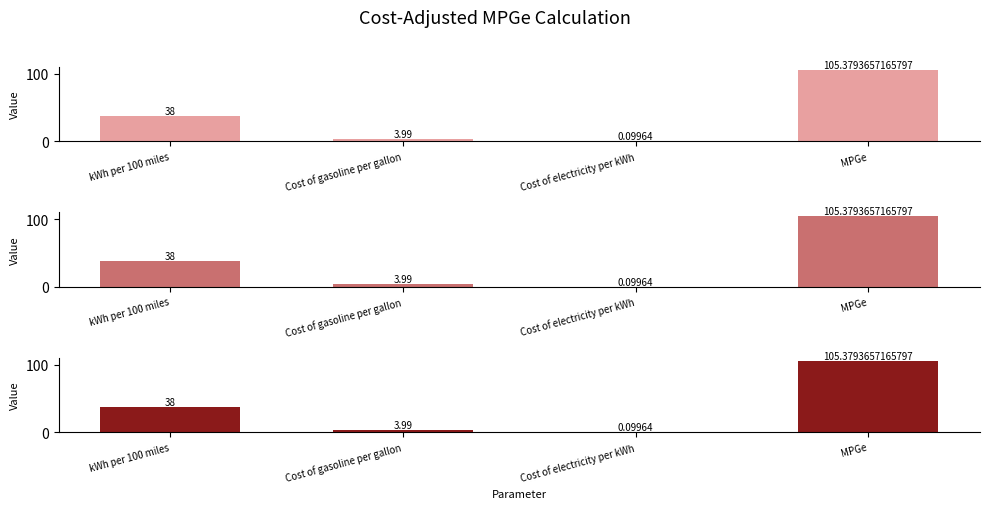

Reading left to right, extract all data points from this chart.

38.0	4.0	0.1	105.4